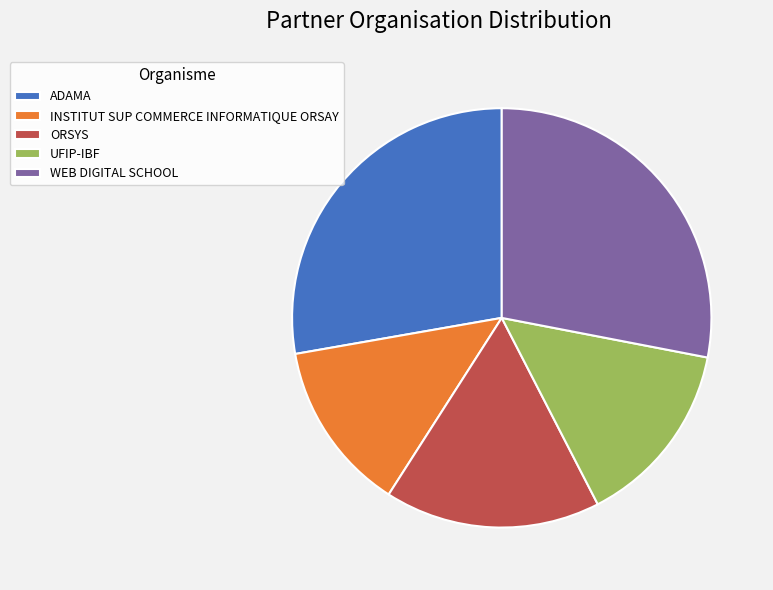

Count the number of slices in the pie.

5